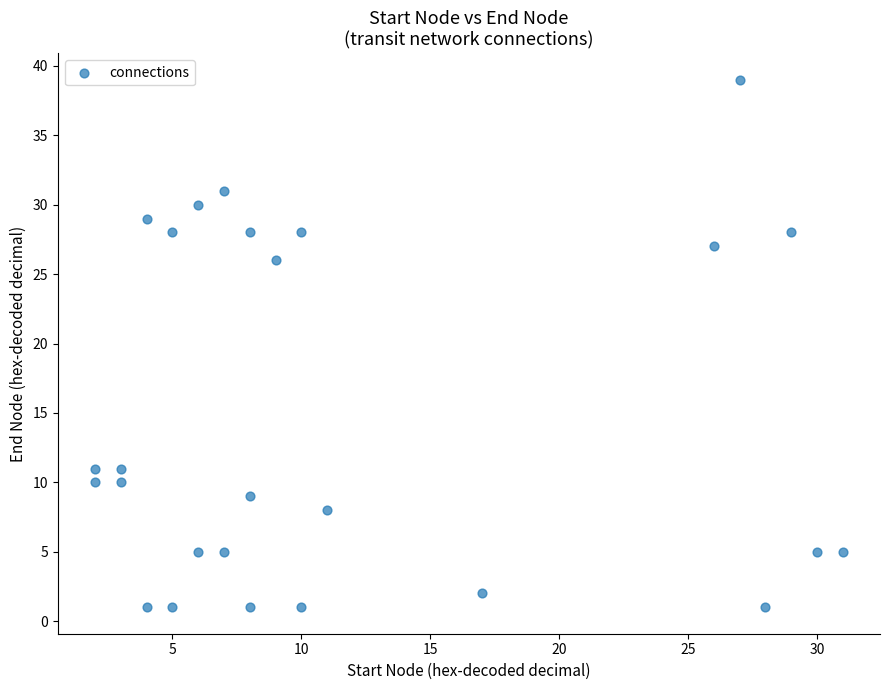

What Y value in the scatter plot is closest to 20?

26